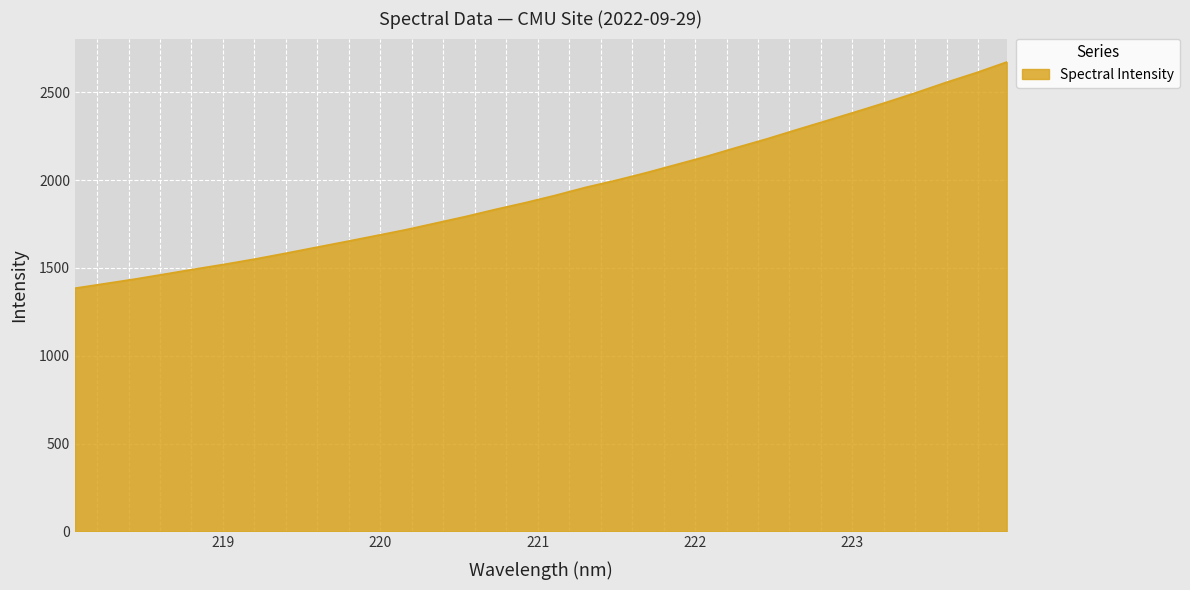

What is the difference between the maximum and minimum values?

1288.1